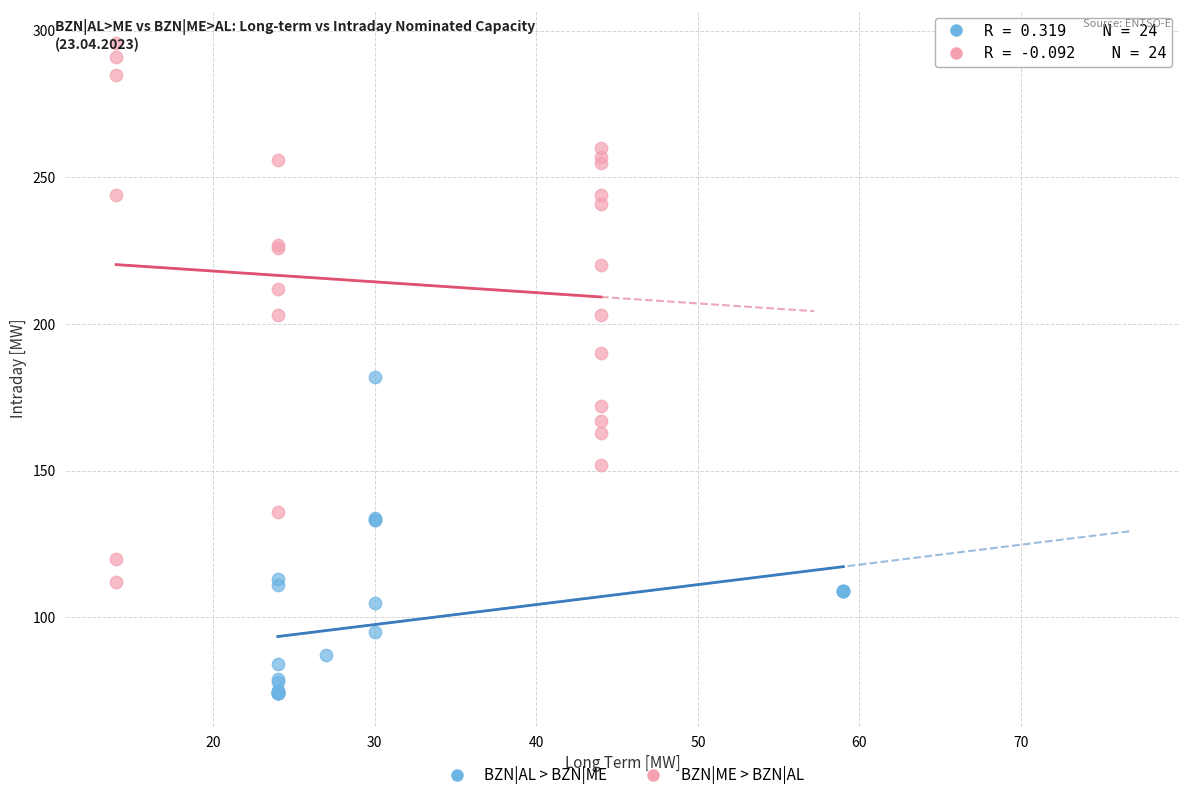

Which series has the largest Y range (max minus min)?

BZN|ME > BZN|AL